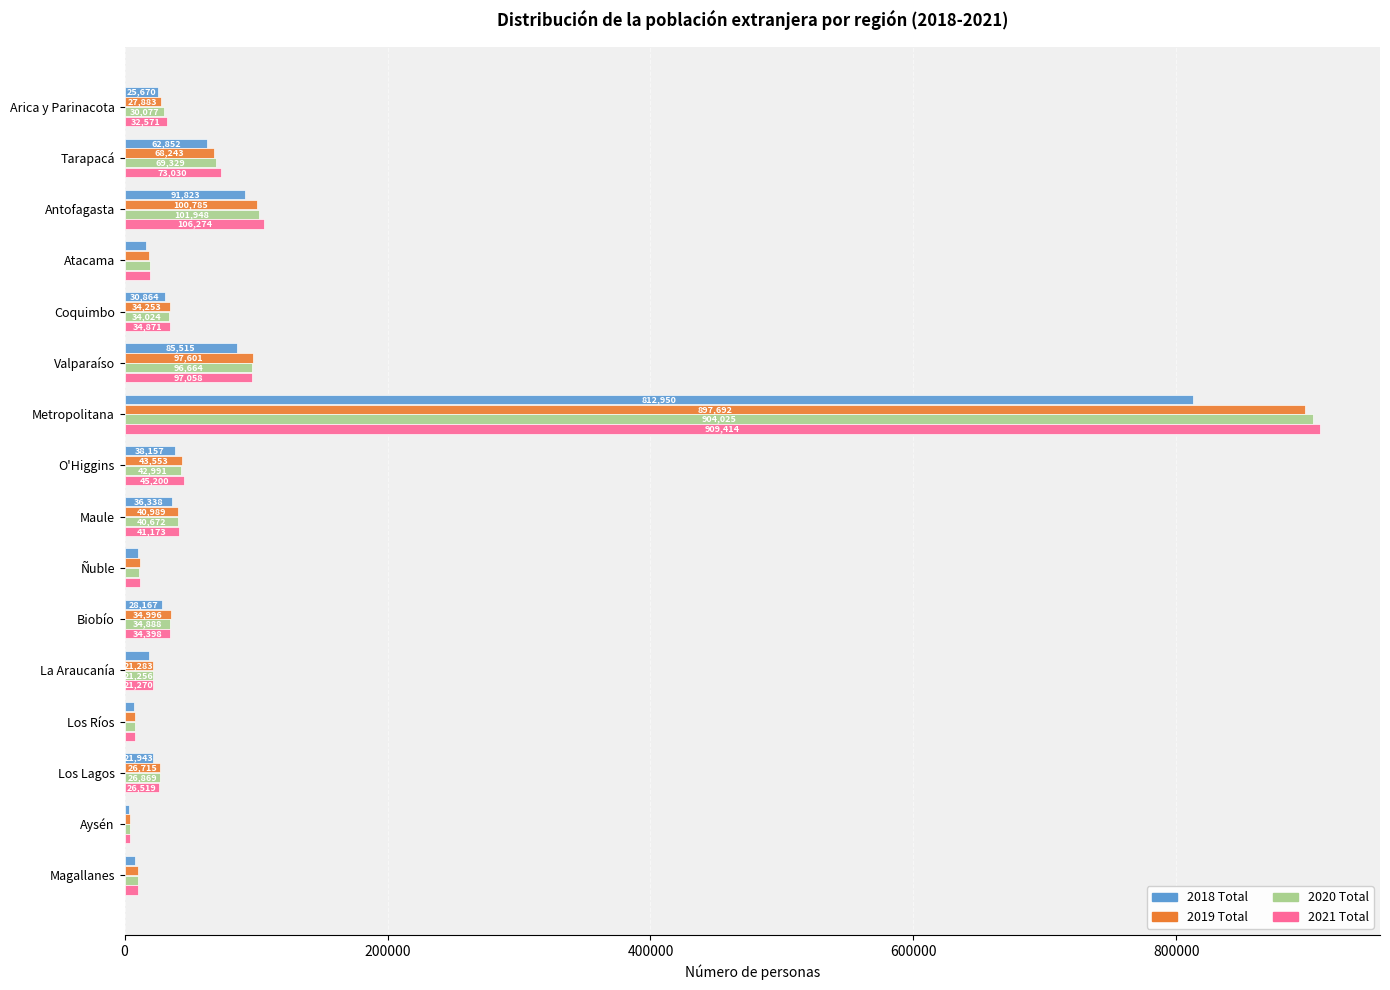

Which series has the largest total across all categories?

2021 Total